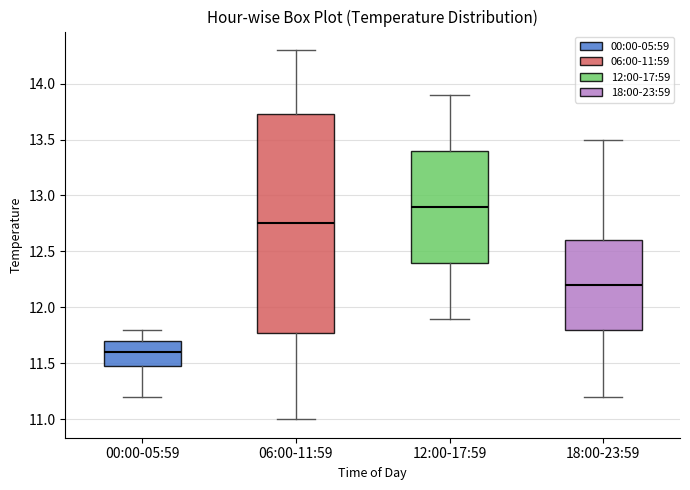

Reading left to right, transcribe this box plot: for each box, give where its median line is, the range the box spans, and where its two whiskers end, as read against the y-axis. The values are not printed on the chart, so give them approximately, as read against the axis.

00:00-05:59: median 11.60, box 11.50 to 11.70, whiskers 11.20 to 11.80
06:00-11:59: median 12.75, box 11.80 to 13.75, whiskers 11.00 to 14.30
12:00-17:59: median 12.90, box 12.40 to 13.40, whiskers 11.90 to 13.90
18:00-23:59: median 12.20, box 11.80 to 12.60, whiskers 11.20 to 13.50